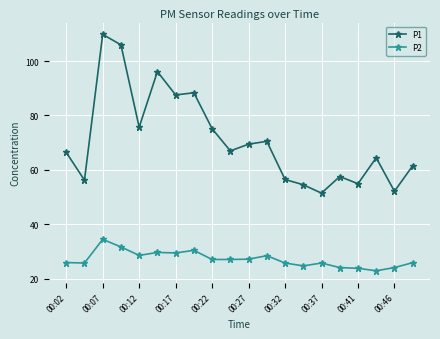

Rank the series by their maximum value, from highest to lowest.

P1, P2